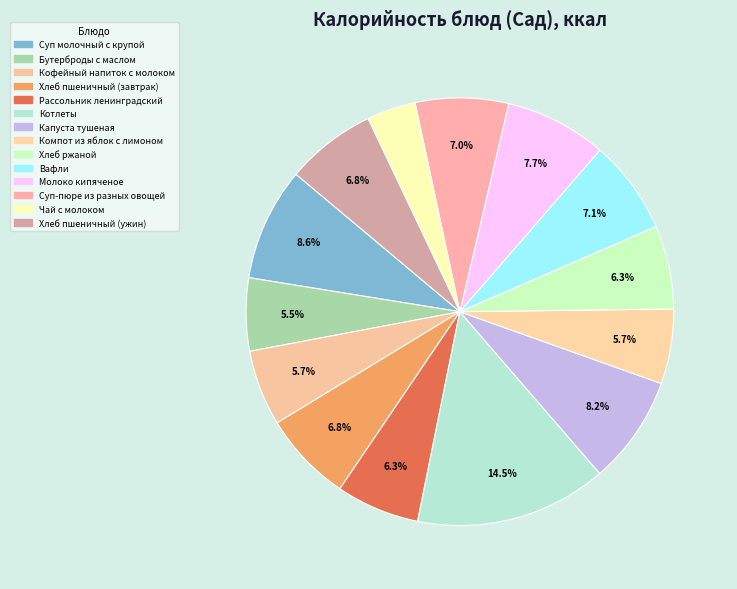

Combined, what portion of the pie is Молоко кипяченое and Котлеты?

22.2%